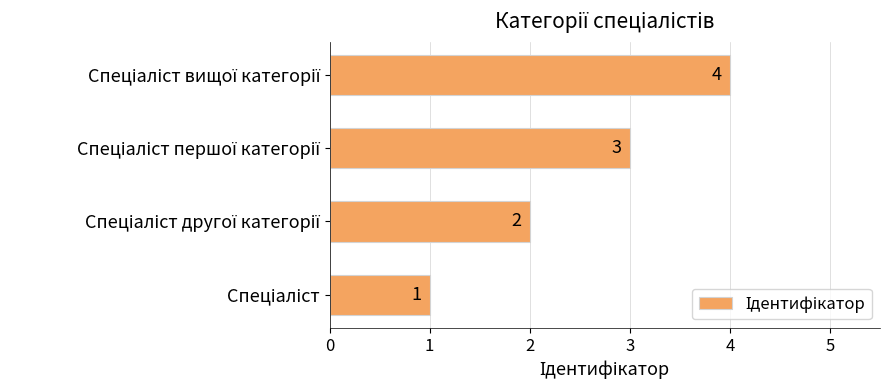

Count the values in the range 2 to 4.

3